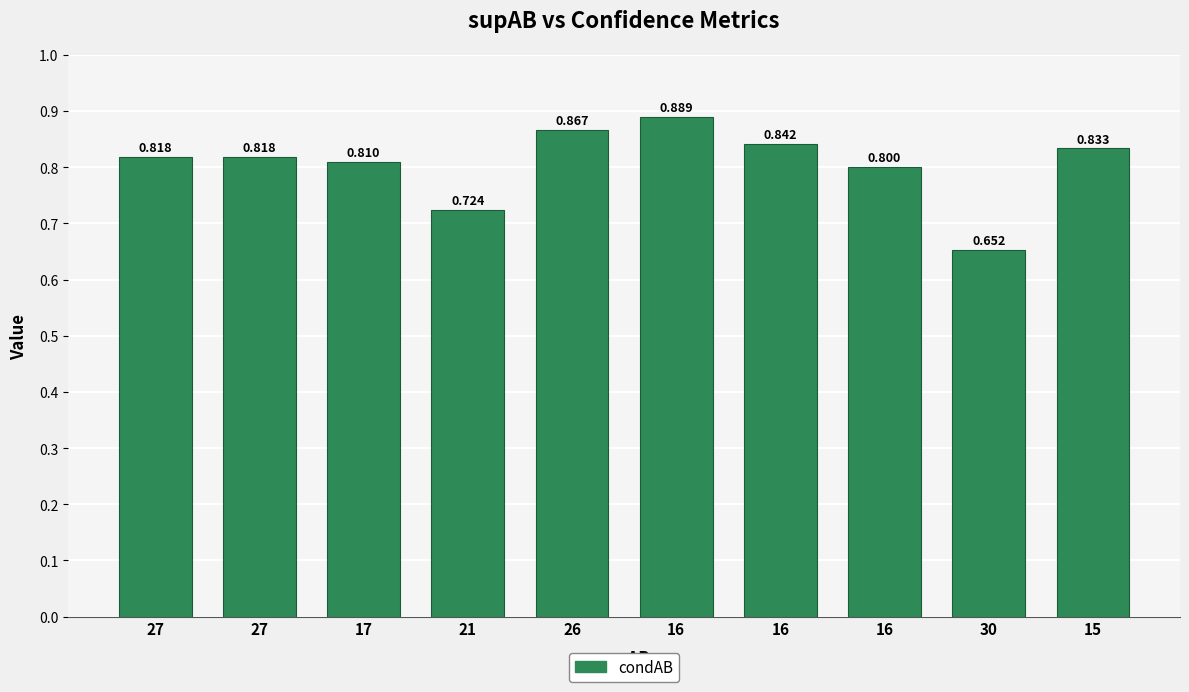

Count the number of categories in the chart.

10